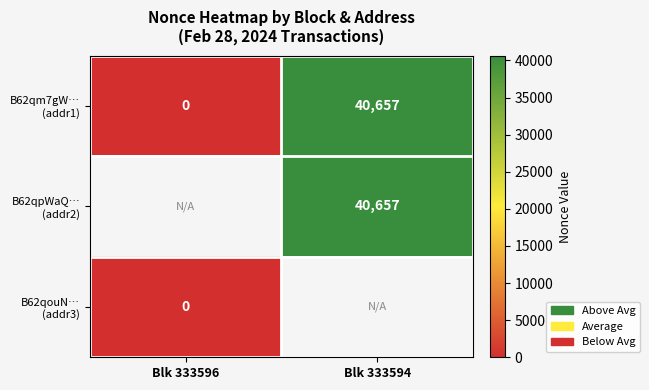

Is the value of B62qm7gW… (addr1) at Blk 333594 greater than the value of B62qpWaQ… (addr2) at Blk 333594?

No